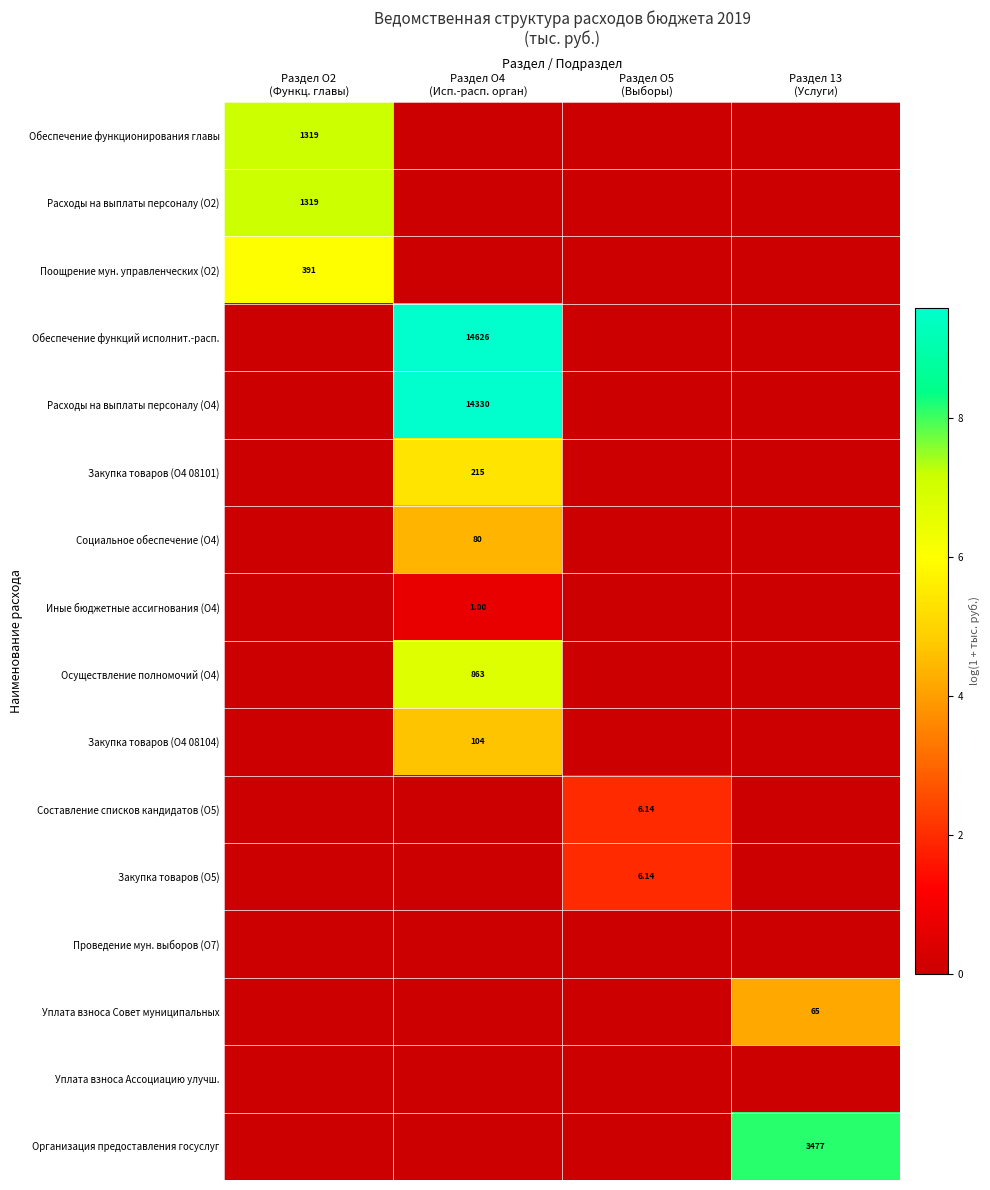

Is the value of Проведение мун. выборов (О7) at Раздел О5 (Выборы) greater than the value of Закупка товаров (О4 08104) at Раздел О4 (Исп.-расп. орган)?

No